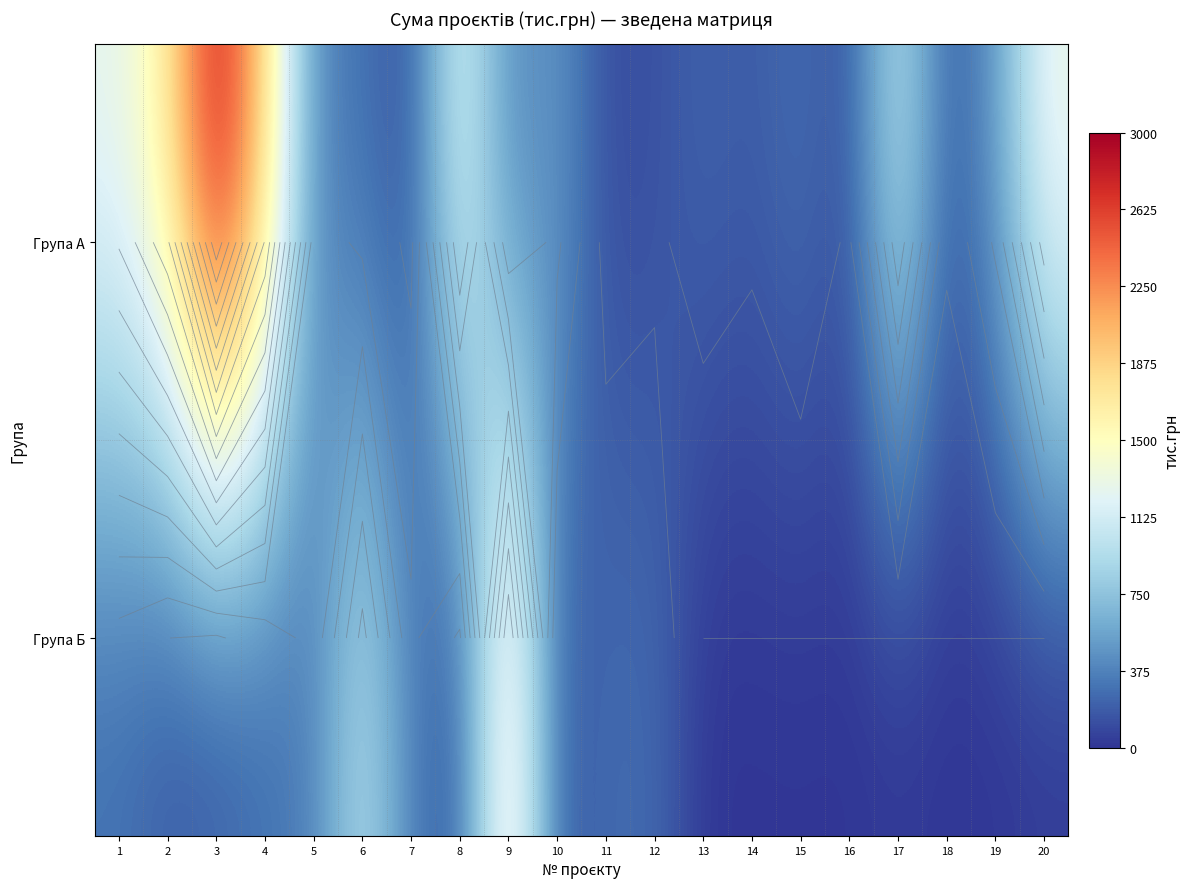

The value of Група А at 10 is 505.1. True or false?

True